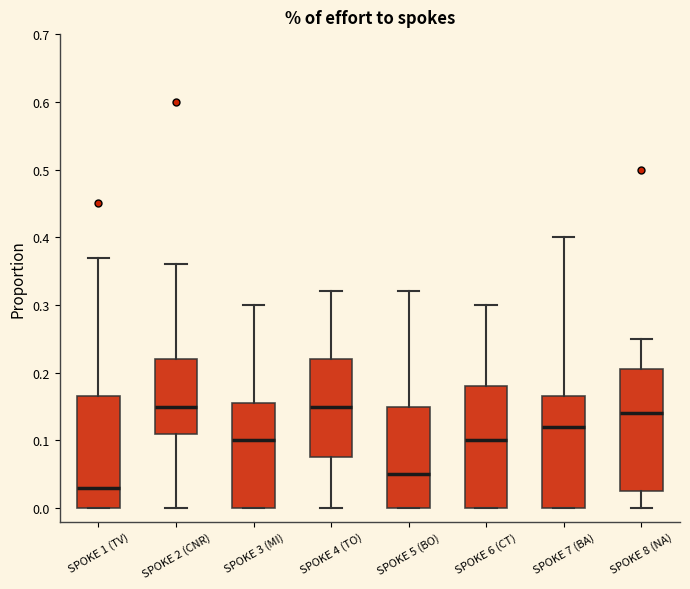

Reading left to right, read every box against the y-axis: the position of its median line, the range the box covers, and the ends of its whiskers. The values are not printed on the chart, so give them approximately, as read against the axis.

SPOKE 1 (TV): median 0.03, box 0.00 to 0.17, whiskers 0.00 to 0.37
SPOKE 2 (CNR): median 0.15, box 0.11 to 0.22, whiskers 0.00 to 0.36
SPOKE 3 (MI): median 0.10, box 0.00 to 0.16, whiskers 0.00 to 0.30
SPOKE 4 (TO): median 0.15, box 0.08 to 0.22, whiskers 0.00 to 0.32
SPOKE 5 (BO): median 0.05, box 0.00 to 0.15, whiskers 0.00 to 0.32
SPOKE 6 (CT): median 0.10, box 0.00 to 0.18, whiskers 0.00 to 0.30
SPOKE 7 (BA): median 0.12, box 0.00 to 0.17, whiskers 0.00 to 0.40
SPOKE 8 (NA): median 0.14, box 0.03 to 0.21, whiskers 0.00 to 0.25